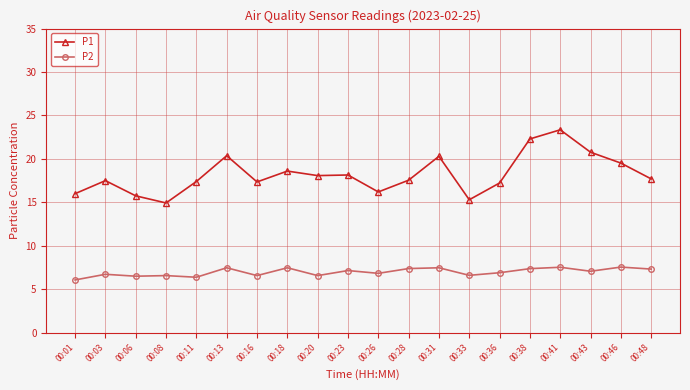

True or false: P1 and P2 intersect in this chart.

False